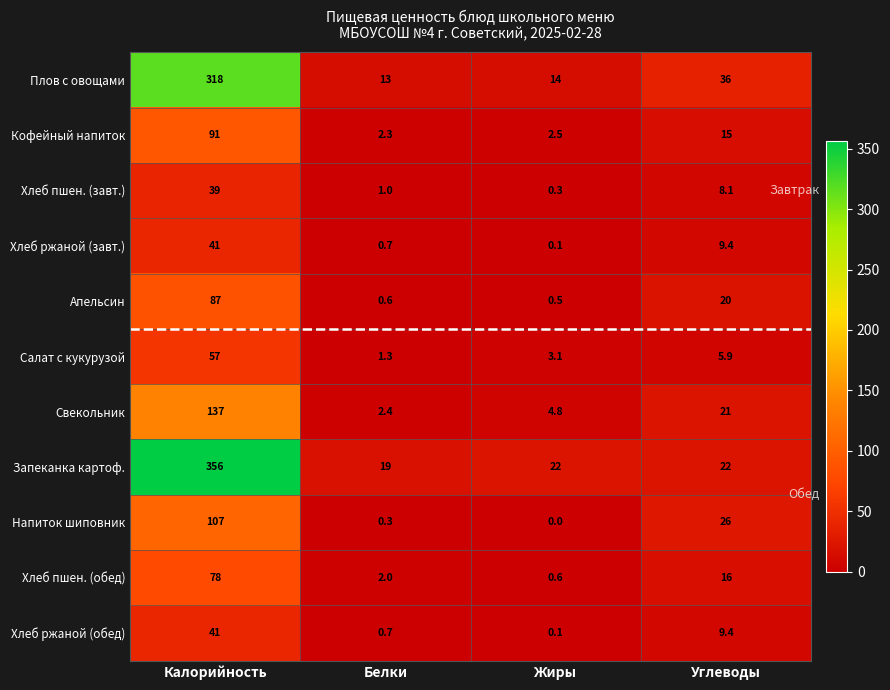

At which category does the chart reach its minimum across all series?

Жиры